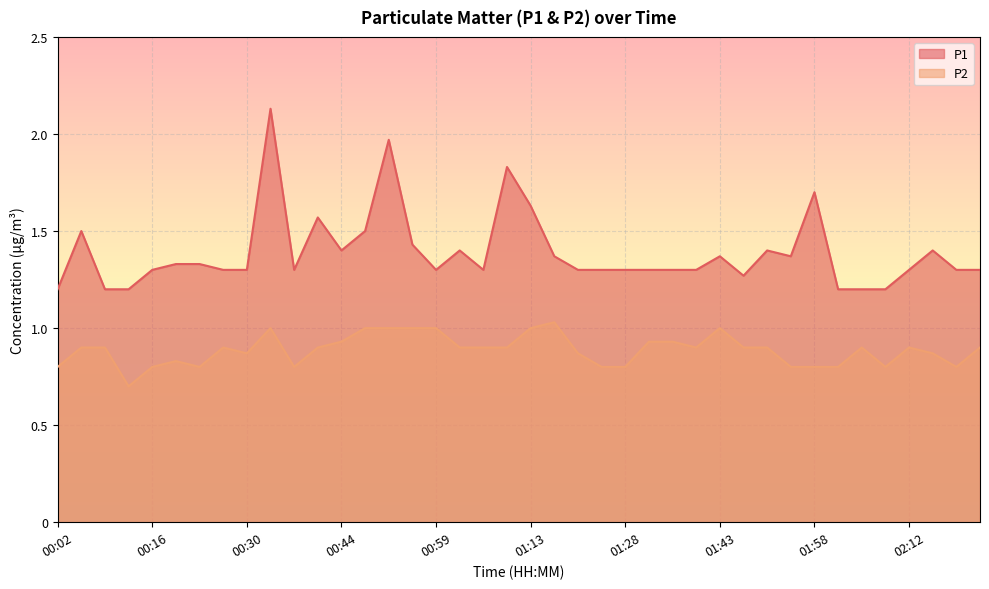

Which category has the lowest value across all series?

00:12